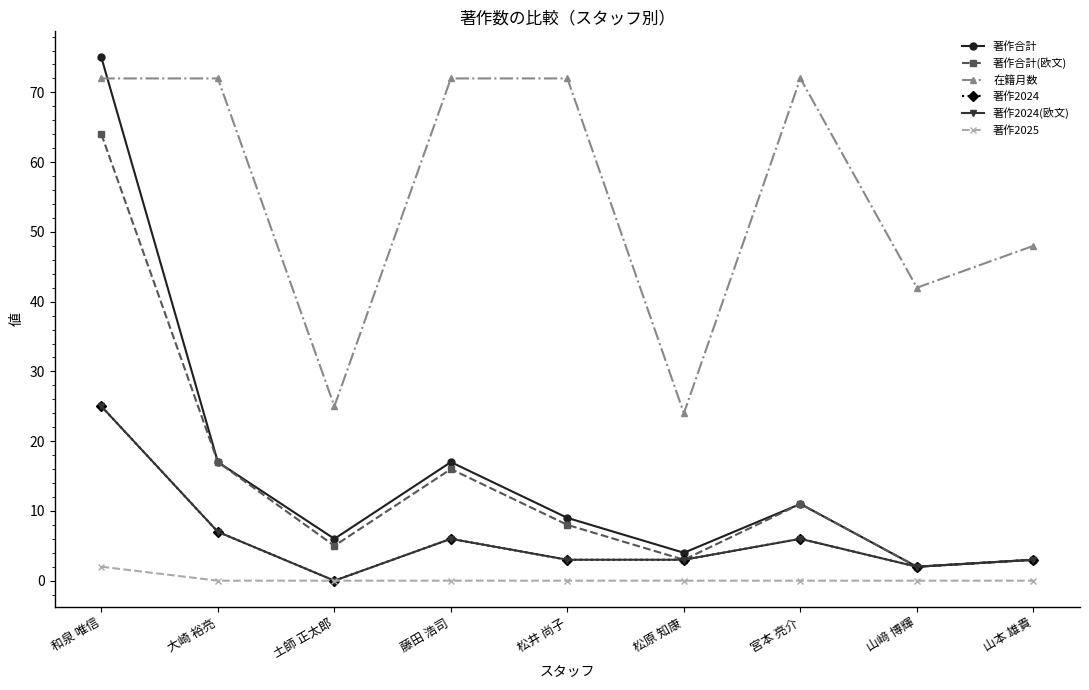

What is the difference between the maximum and minimum values in the 著作合計 series?

73